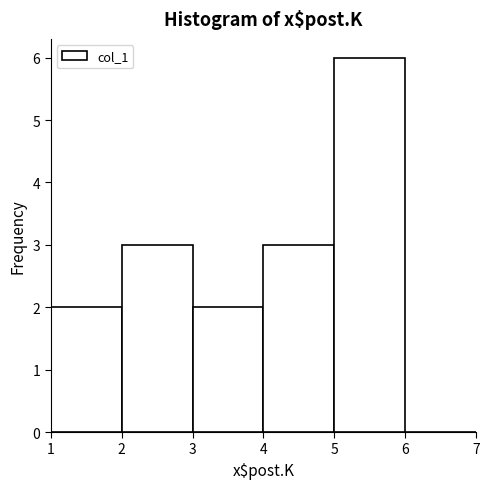

Over which range of the x-axis is the bar tallest?

5 to 6